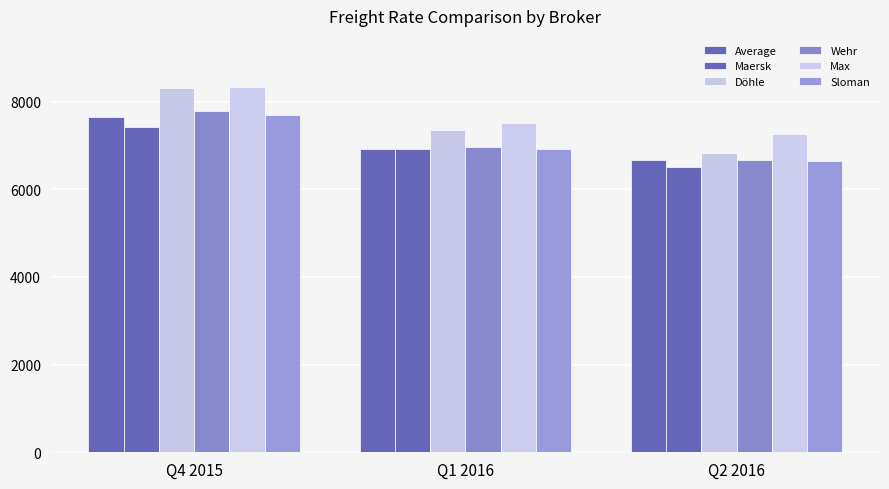

Is it true that Sloman equals 6923 at Q1 2016?

True